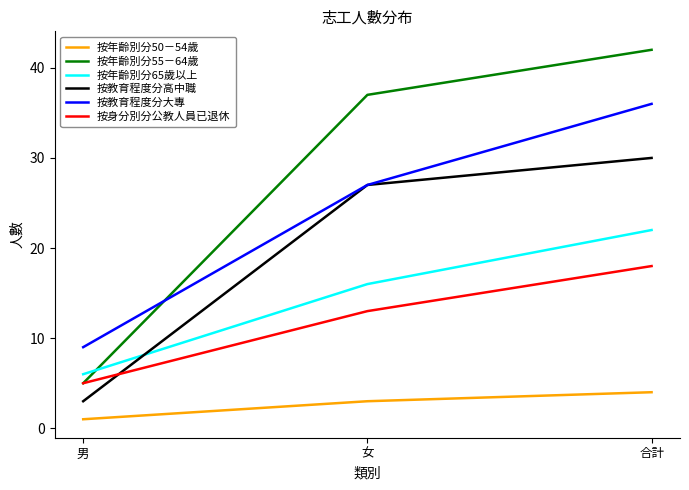

The value of 按教育程度分大專 at 女 is 27. True or false?

True